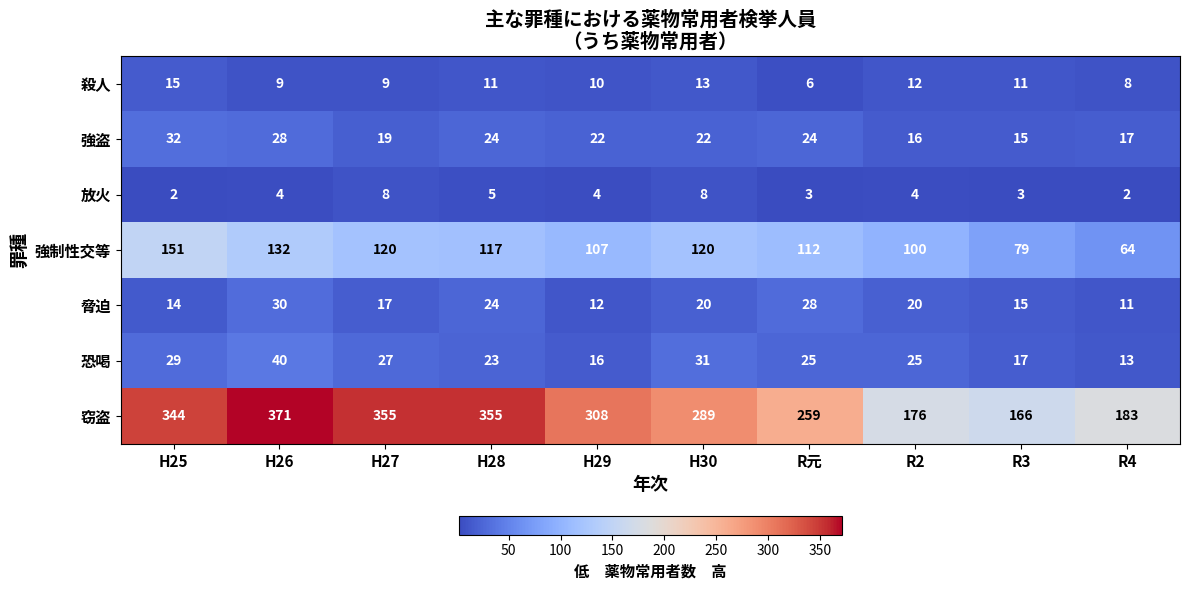

What is the difference between the 窃盗 values at H28 and H29?

47